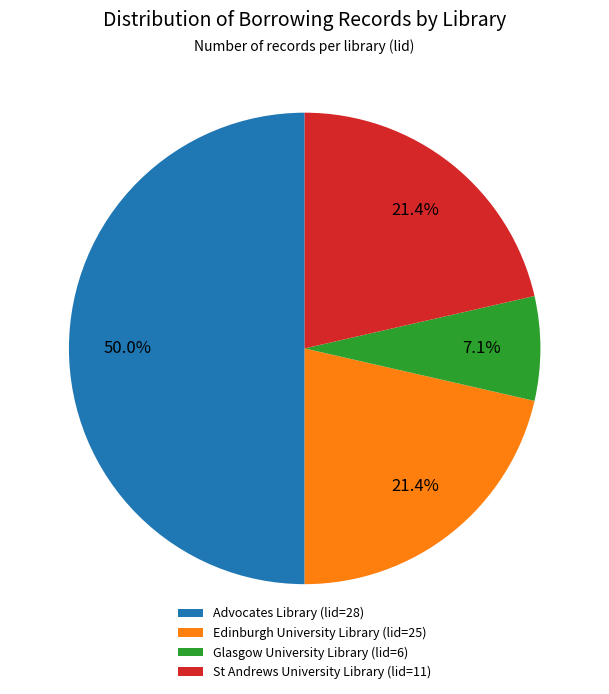

What is the ratio of the value at Glasgow University Library (lid=6) to the value at Edinburgh University Library (lid=25)?

0.3